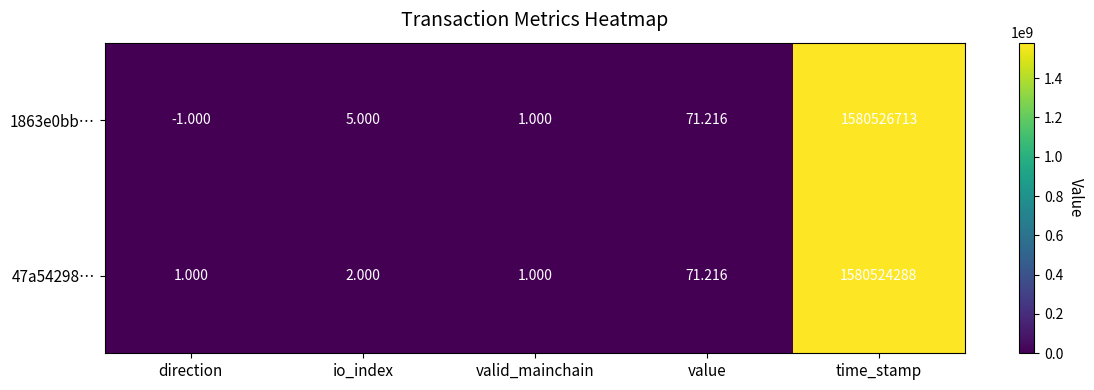

At which label is 1863e0bb… closest to 790263356?

value